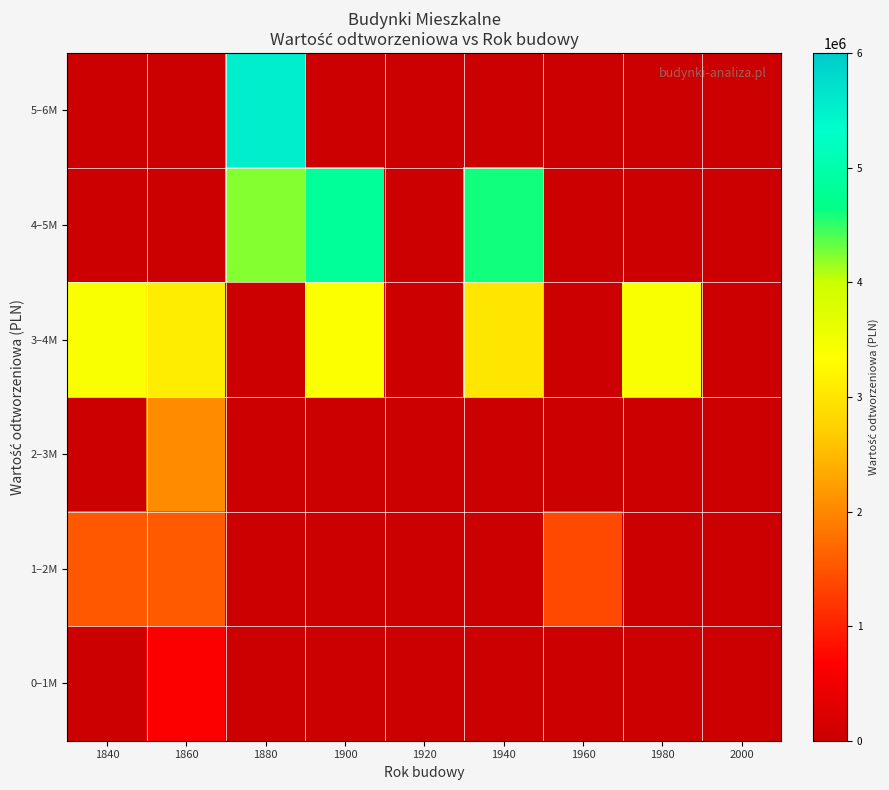

What is the total value across all series at 1980?

3401000